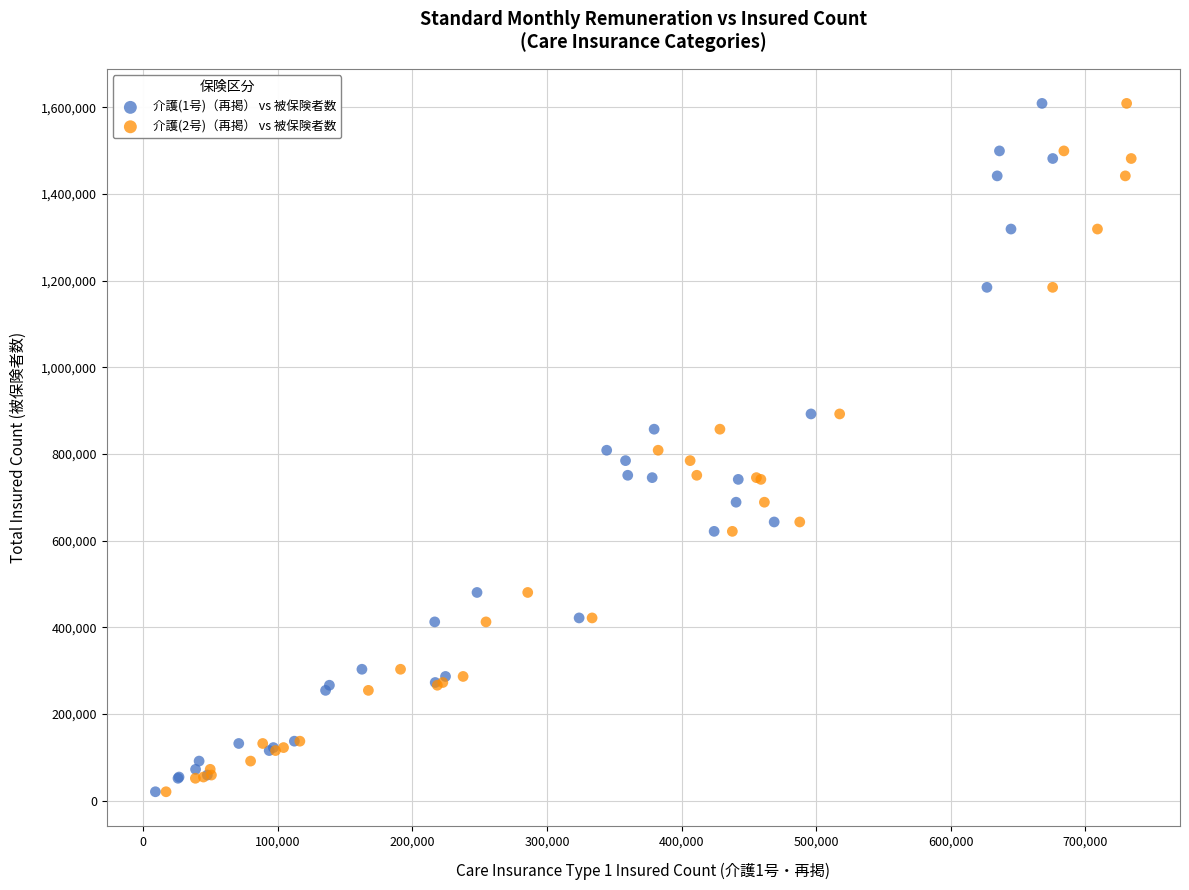

What are all the series names shown in the legend?

介護(1号)（再掲） vs 被保険者数, 介護(2号)（再掲） vs 被保険者数